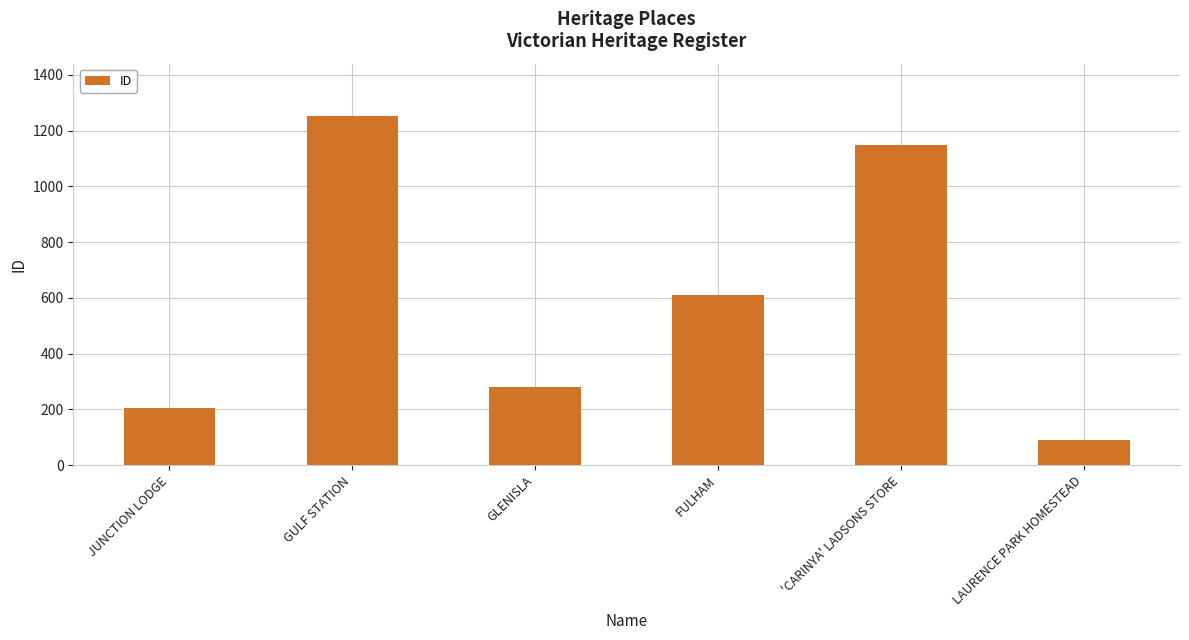

What is the sum of the values at JUNCTION LODGE and GLENISLA?

485